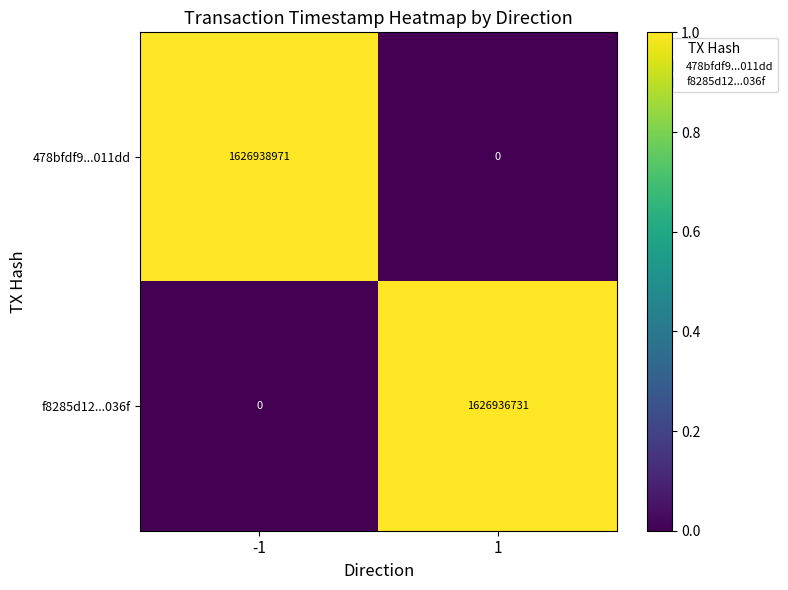

What is the difference between the highest and lowest values at -1?

1626938971